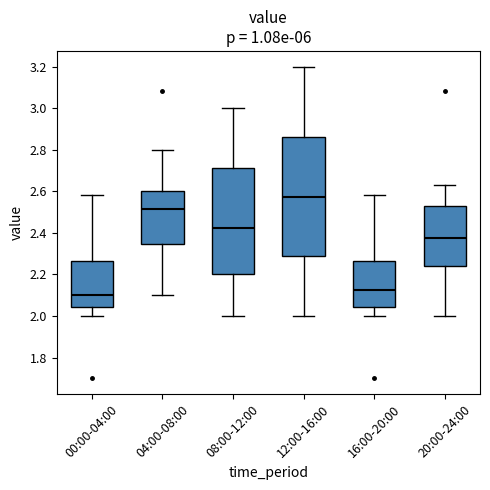

Where does the upper whisker of the box for 04:00-08:00 end on the y-axis? The values are not printed on the chart, so give them approximately, as read against the axis.

2.80